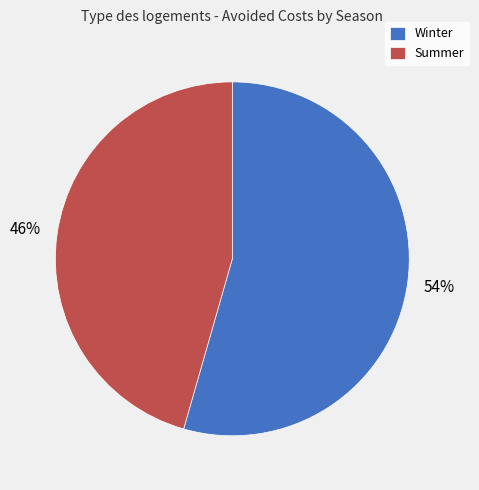

Approximately how many times larger is the value at Winter compared to Summer?

1.2